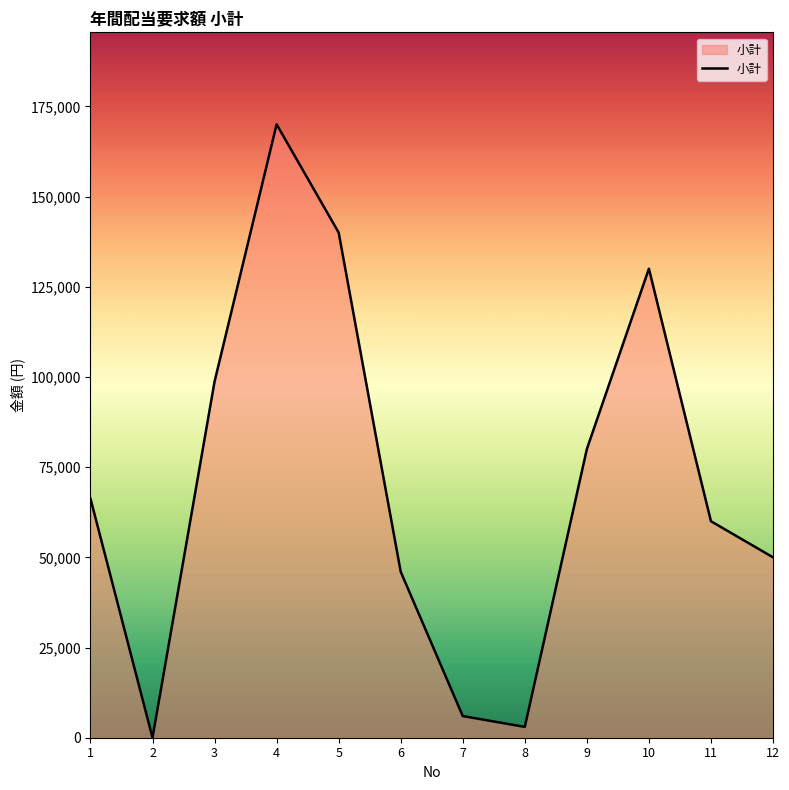

What is the change in value from 2 to 9?

+80000